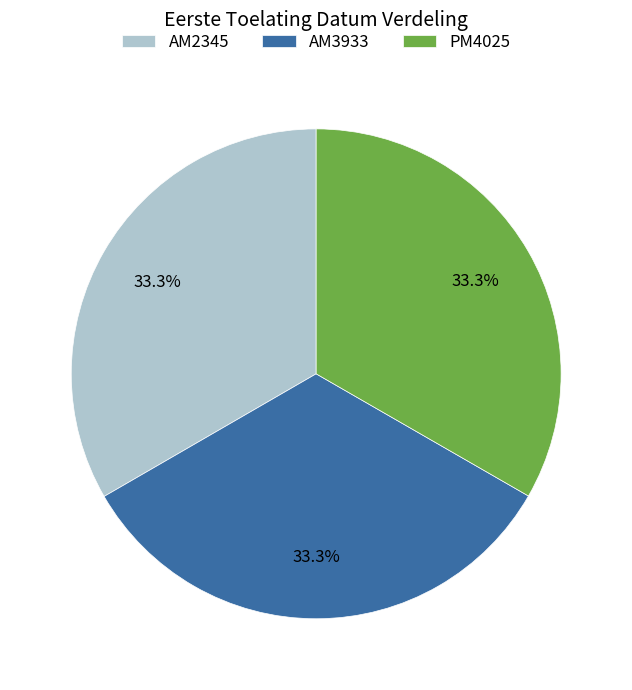

What is the ratio of the value at AM3933 to the value at AM2345?

1.0